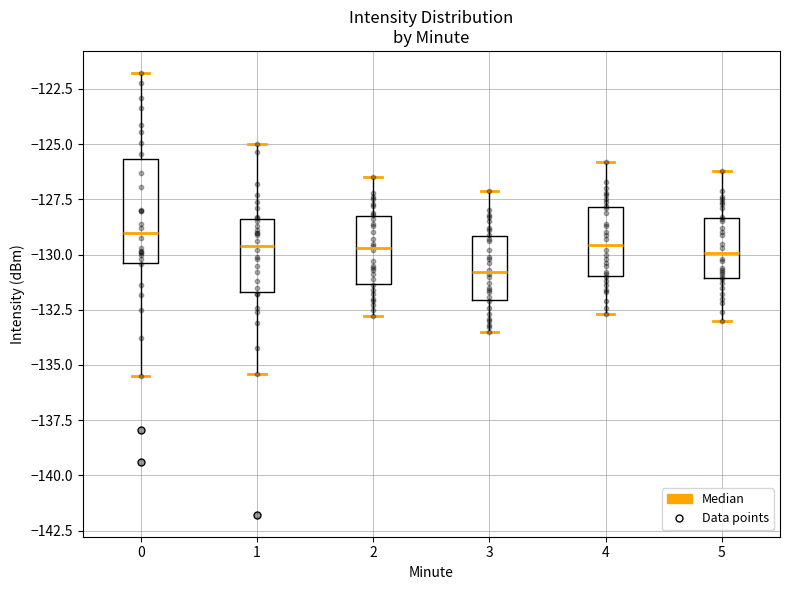

Which box is the tallest, from its lower edge to its upper edge?

0